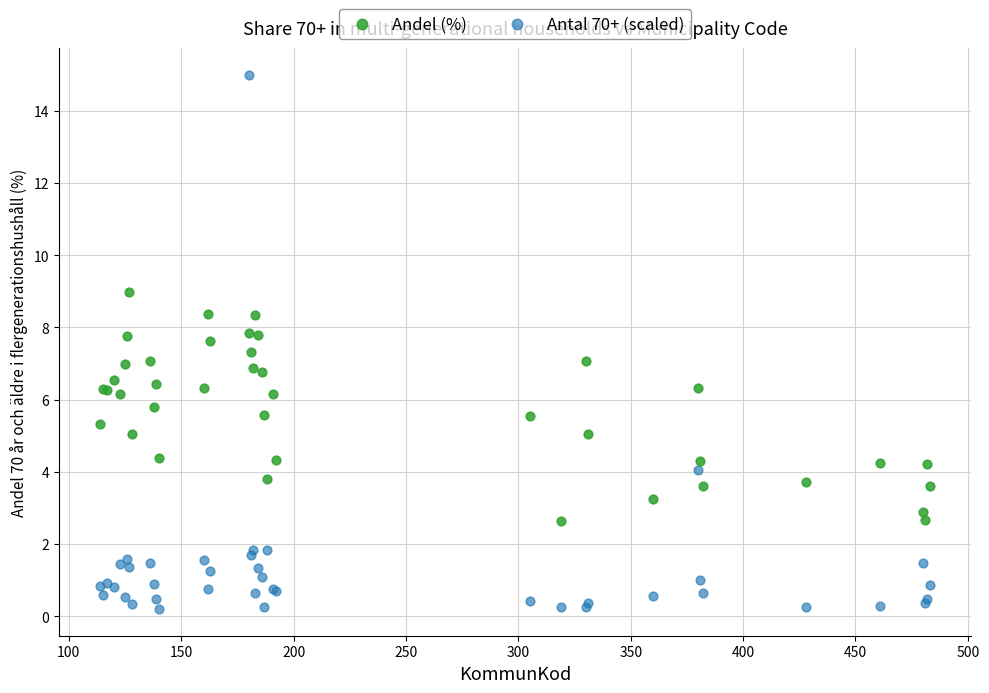

What is the X range (max minus min) for the scatter plot?

369.0